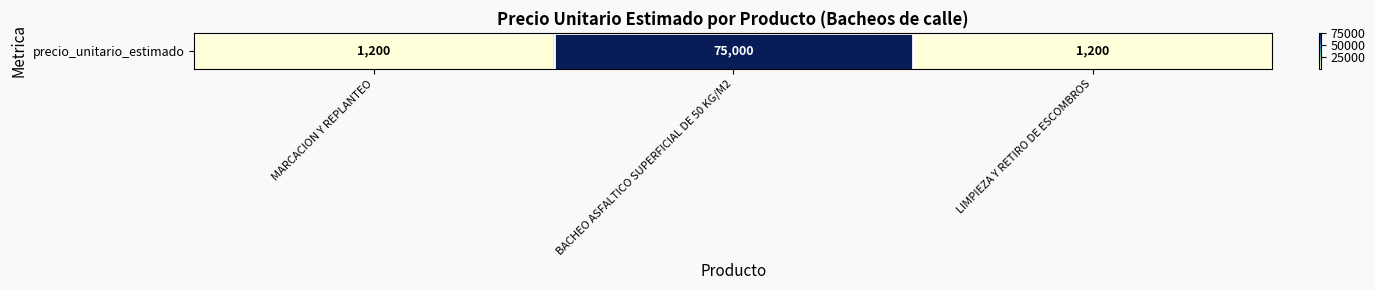

List the labels in order of value, smallest first.

MARCACION Y REPLANTEO, LIMPIEZA Y RETIRO DE ESCOMBROS, BACHEO ASFALTICO SUPERFICIAL DE 50 KG/M2